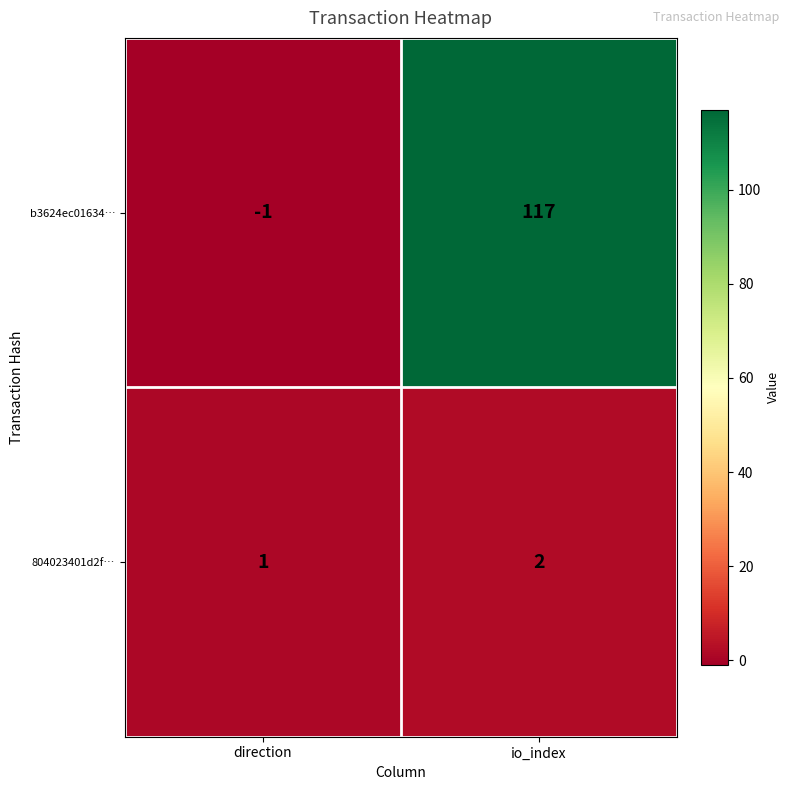

What is the greatest value displayed?

117